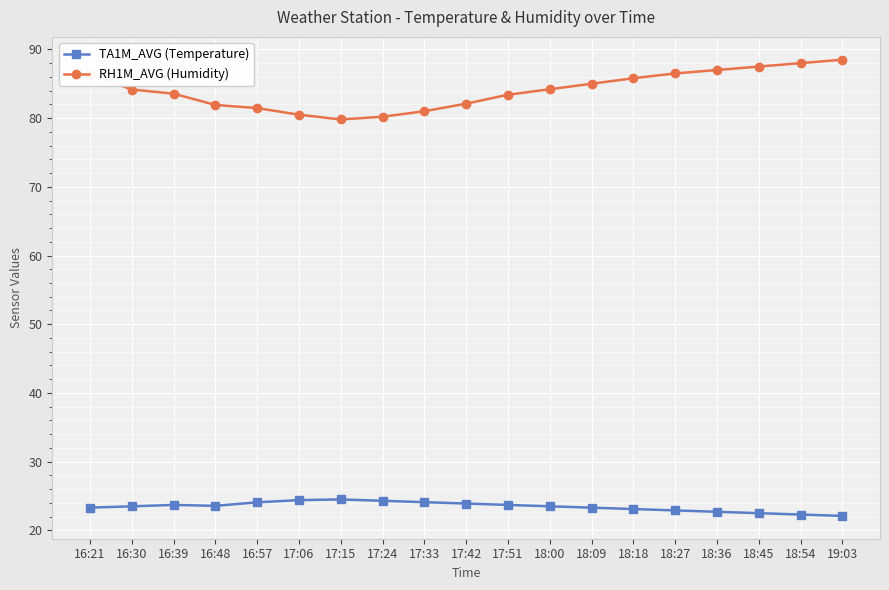

What is the lowest value of the TA1M_AVG (Temperature) series?

22.1